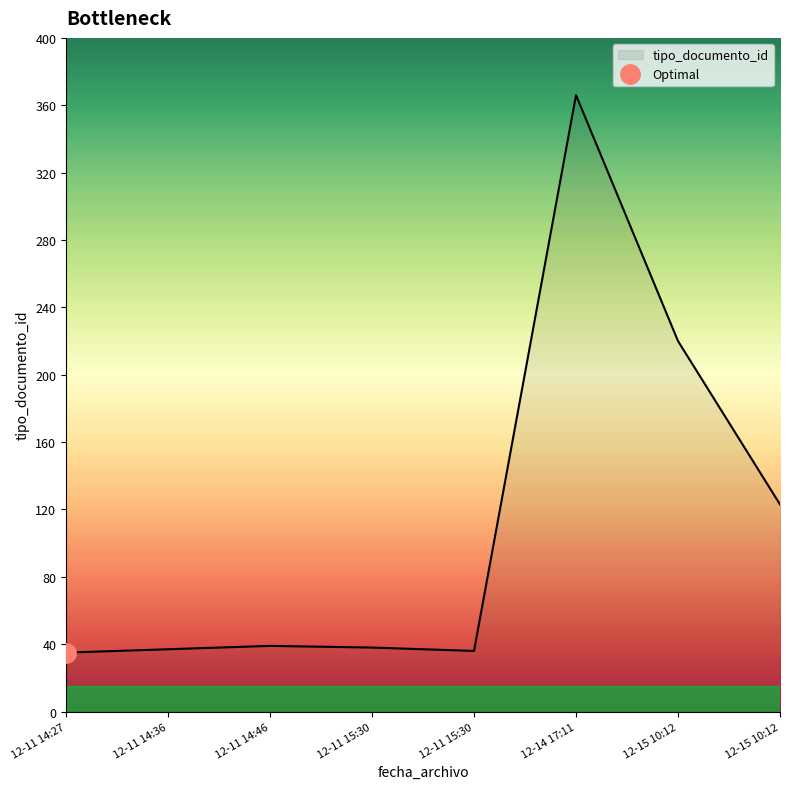

Is it true that the value at 2017-12-11 14:36 is 37?

True